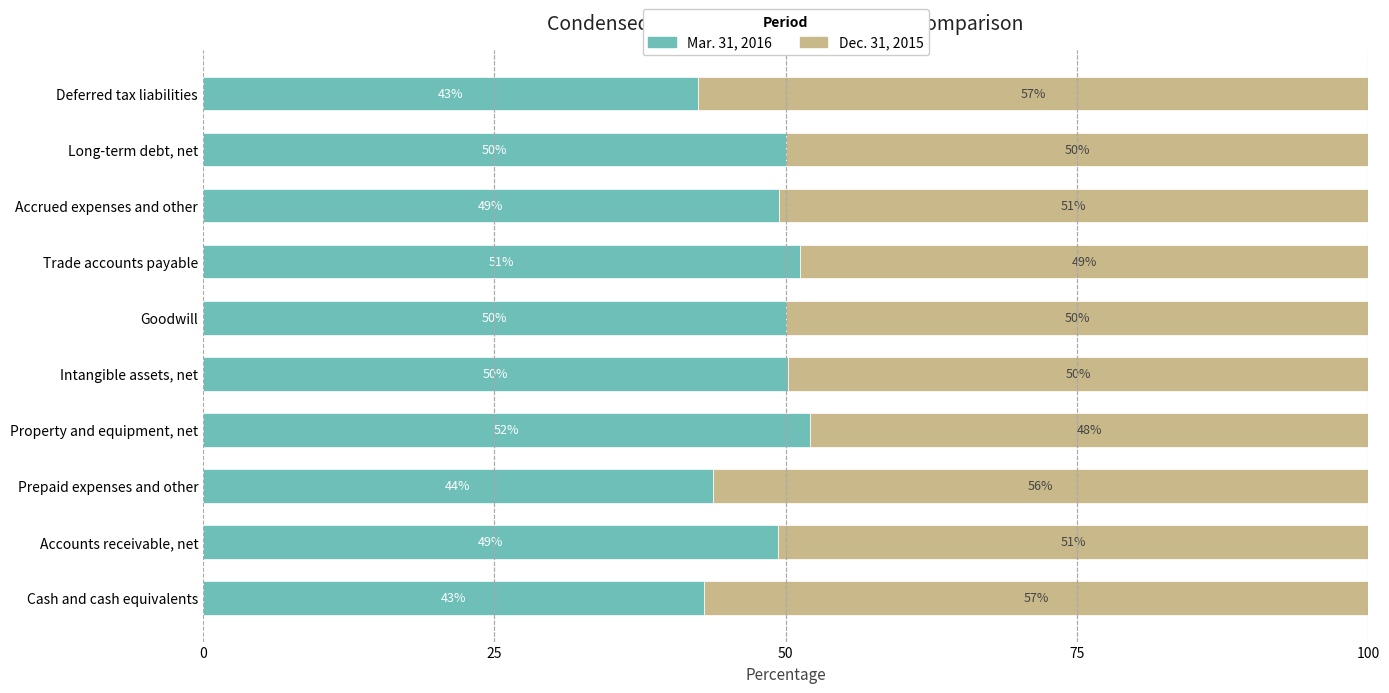

What value does the Mar. 31, 2016 series have at Property and equipment, net?

52.1